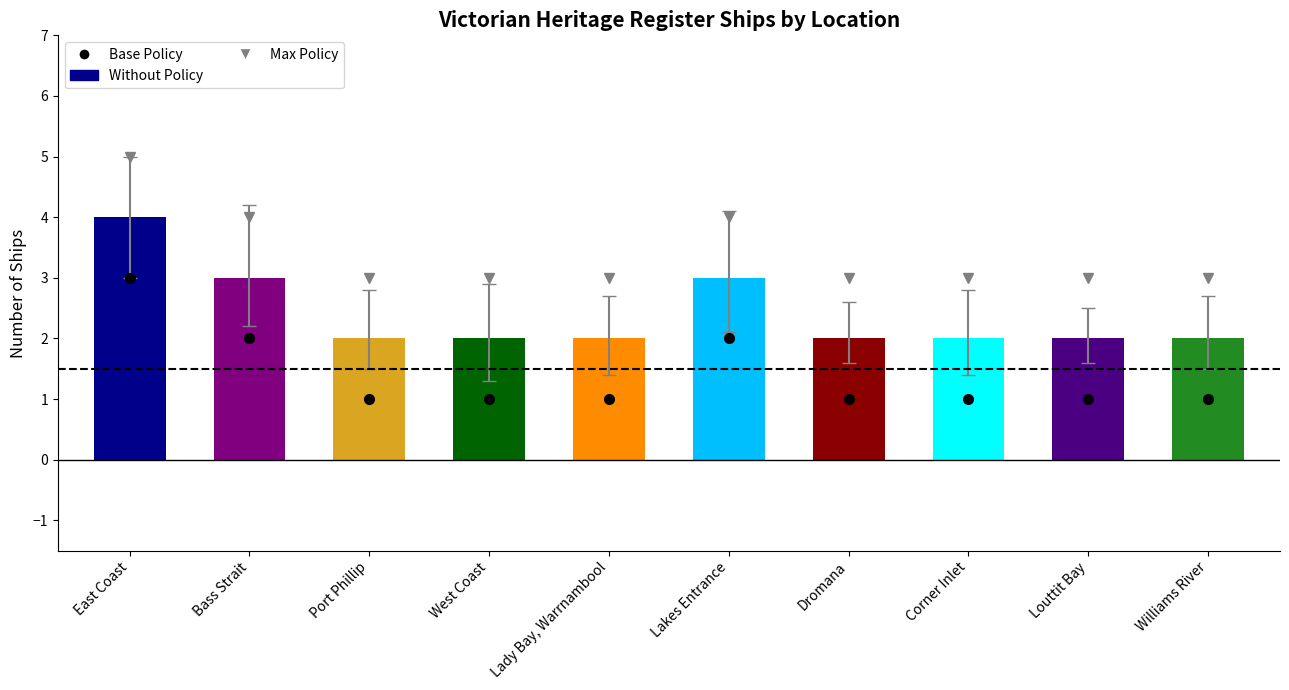

Reading left to right, what are all the values shown in this chart?

East Coast=4	Bass Strait=3	Port Phillip=2	West Coast=2	Lady Bay, Warrnambool=2	Lakes Entrance=3	Dromana=2	Corner Inlet=2	Louttit Bay=2	Williams River=2